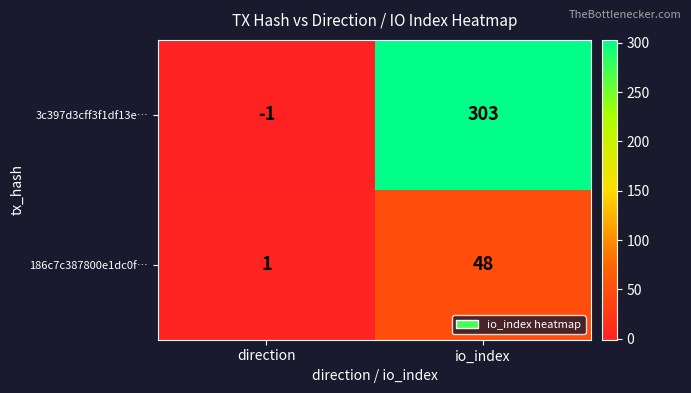

Reading right to left, what are all the values shown in this chart?

3c397d3cff3f1df13e…: 303	-1
186c7c387800e1dc0f…: 48	1